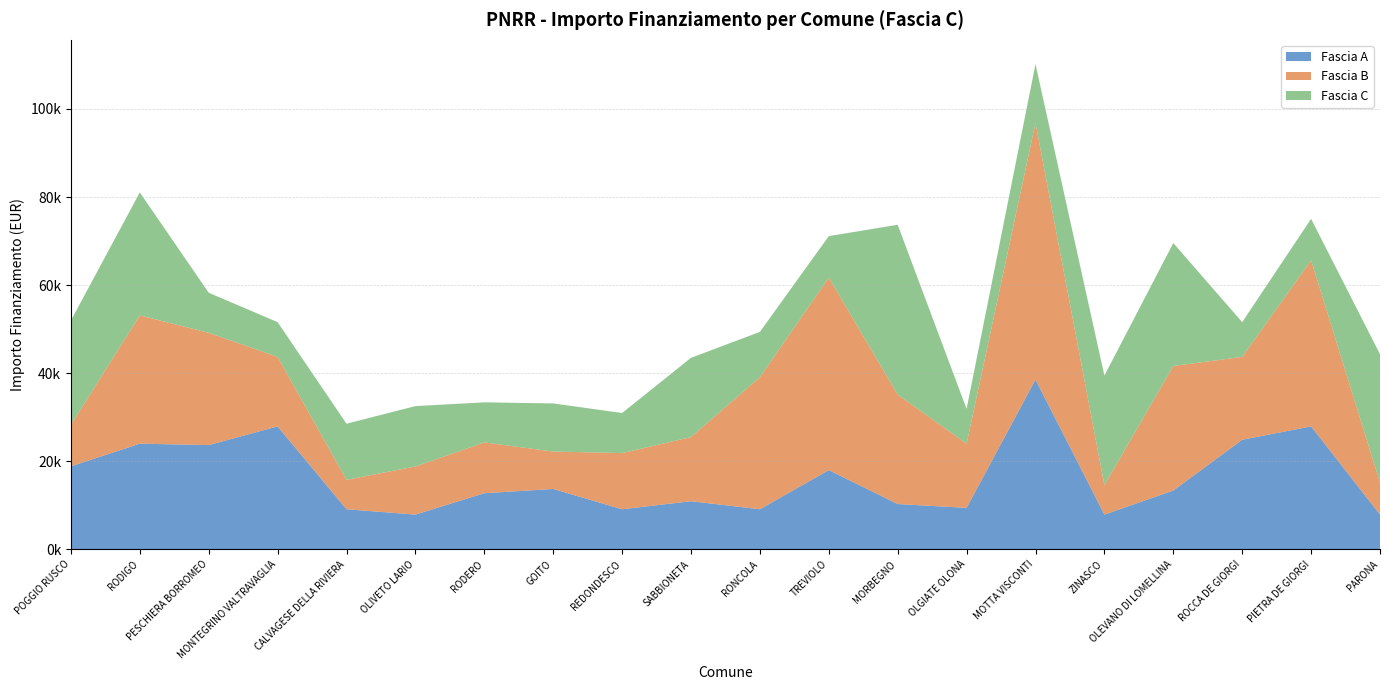

Reading right to left, extract all data points from this chart.

Fascia A: 7891	27922	24887	13354	7891	38565	9427	10284	17997	9105	10926	9105	13712	12747	7891	9105	27922	23673	23996	18854
Fascia B: 7284	37708	18817	28281	6677	58272	14568	24853	43707	29995	14568	12747	8498	11533	10926	6677	15782	25494	29136	9427
Fascia C: 29136	9427	7891	27922	24887	13354	7891	38565	9427	10284	17997	9105	10926	9105	13712	12747	7891	9105	27922	23673